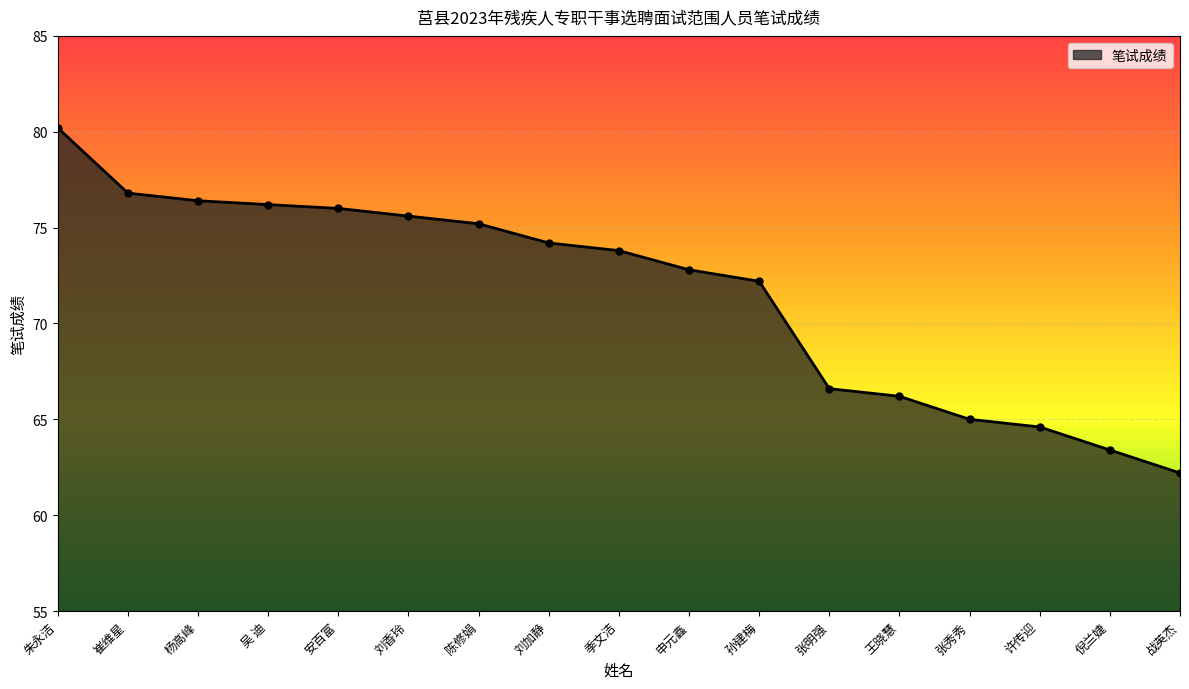

What is the sum of all values?

1217.4